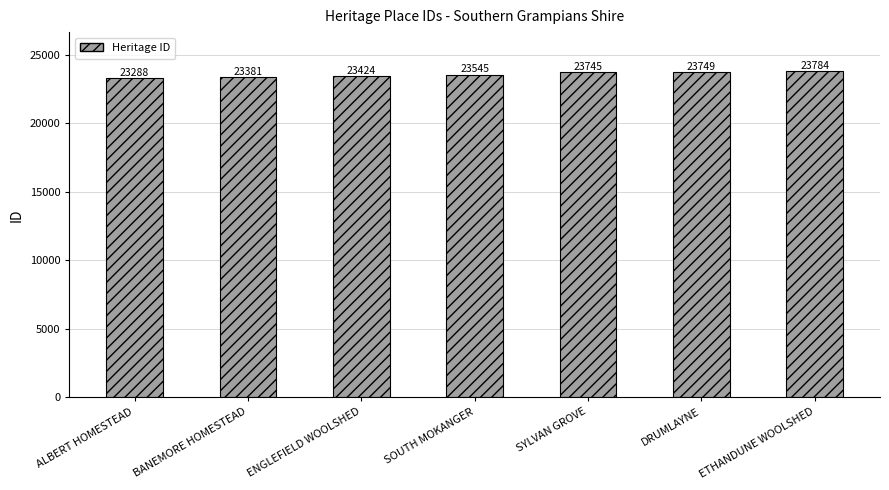

Reading left to right, transcribe all the data shown in this chart.

23288	23381	23424	23545	23745	23749	23784